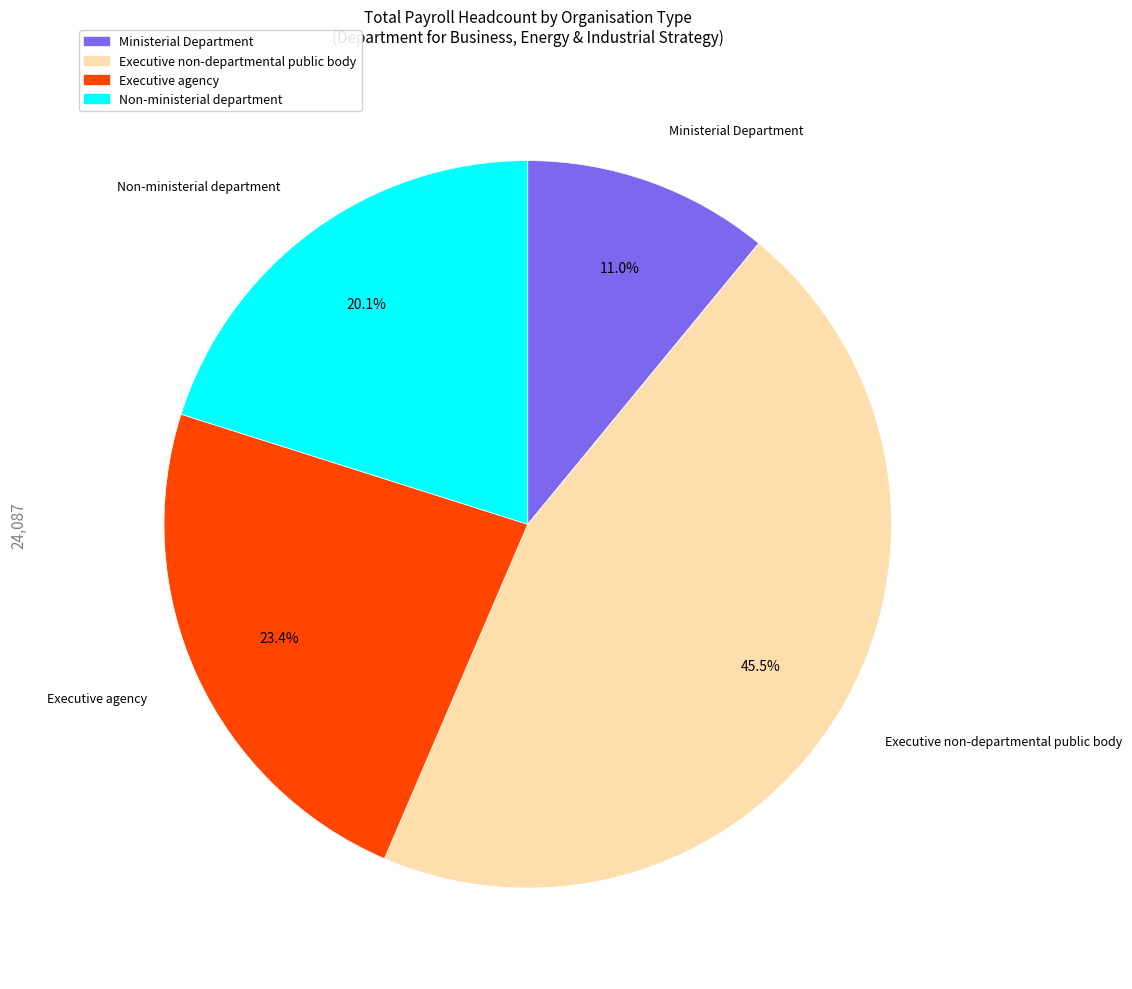

Is there a majority slice in this chart?

No